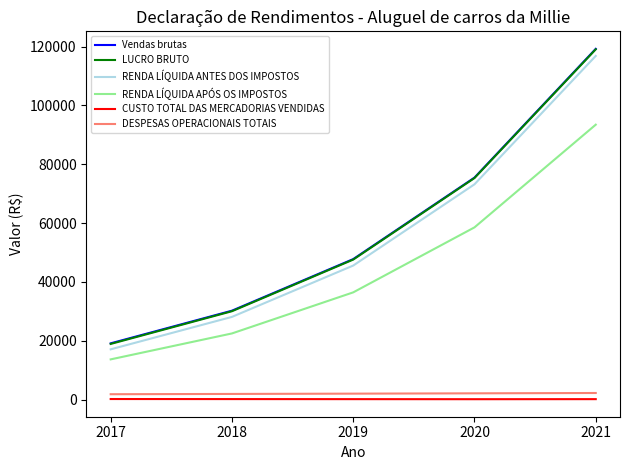

Where does the Vendas brutas series first go above 47756?

2019